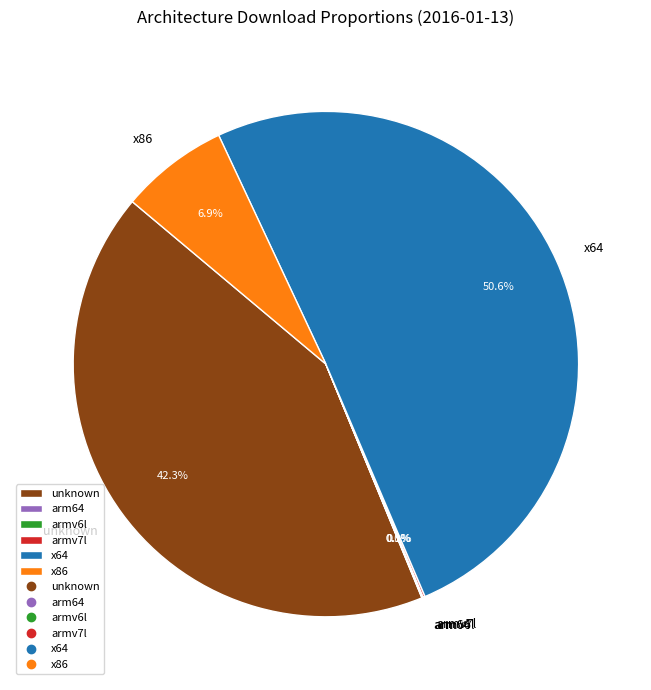

What is the largest slice in the pie chart?

x64